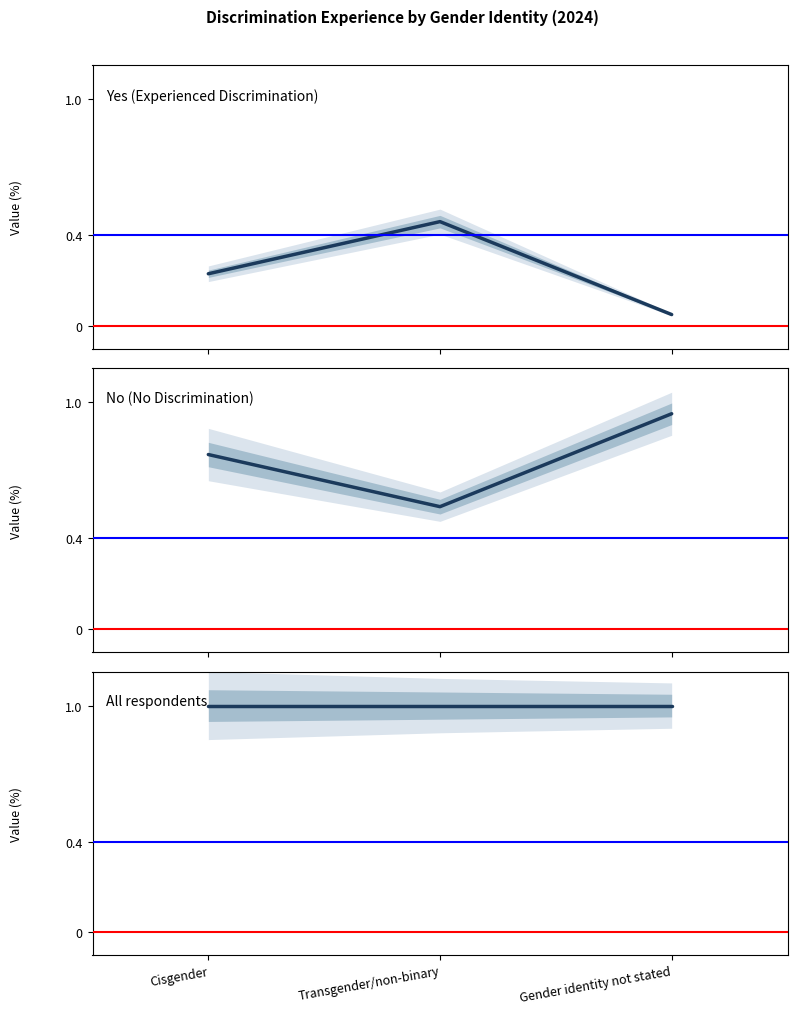

Between Cisgender and Transgender/non-binary, which series saw the biggest shift?

Yes (Experienced Discrimination)